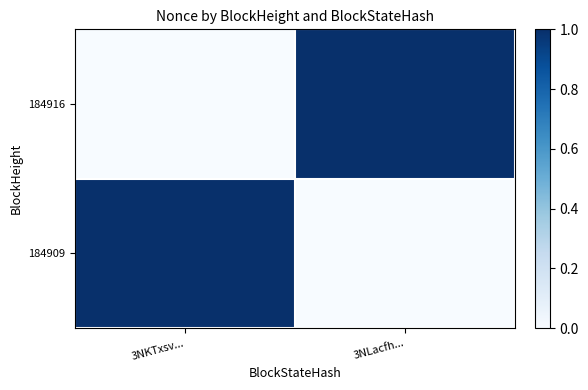

Rank the series at 3NLacfh... from lowest to highest value.

184909, 184916